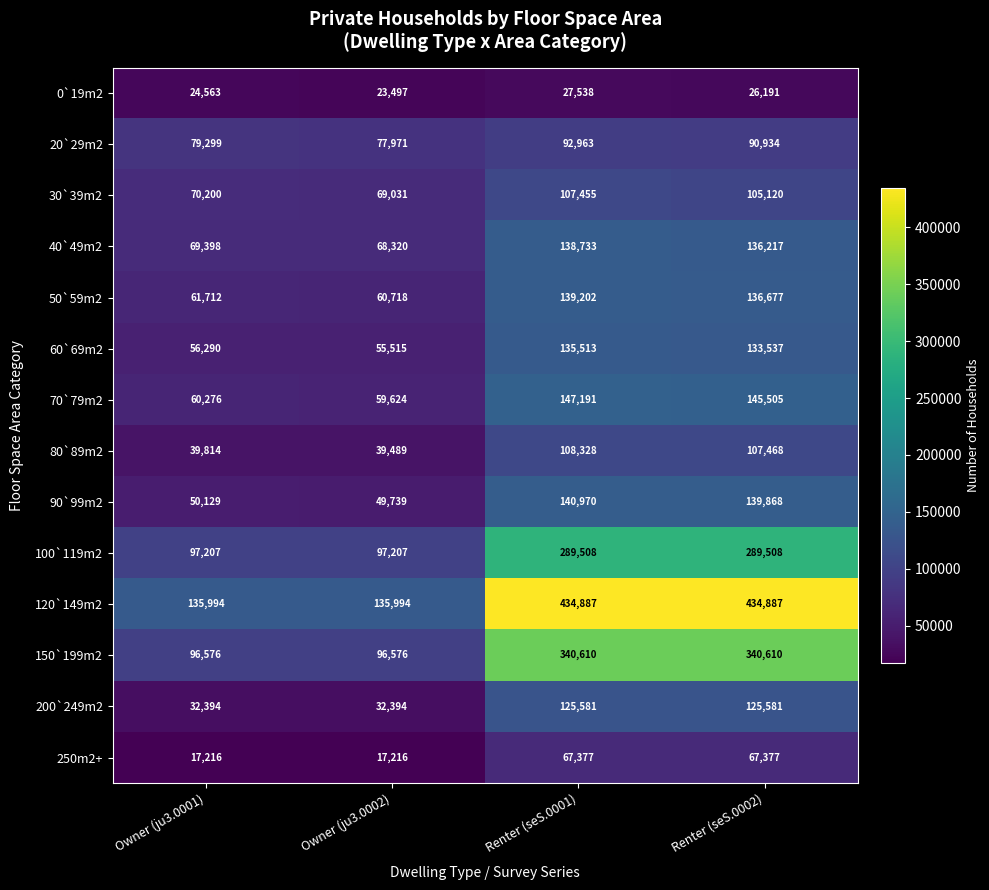

Count the number of categories in the chart.

4